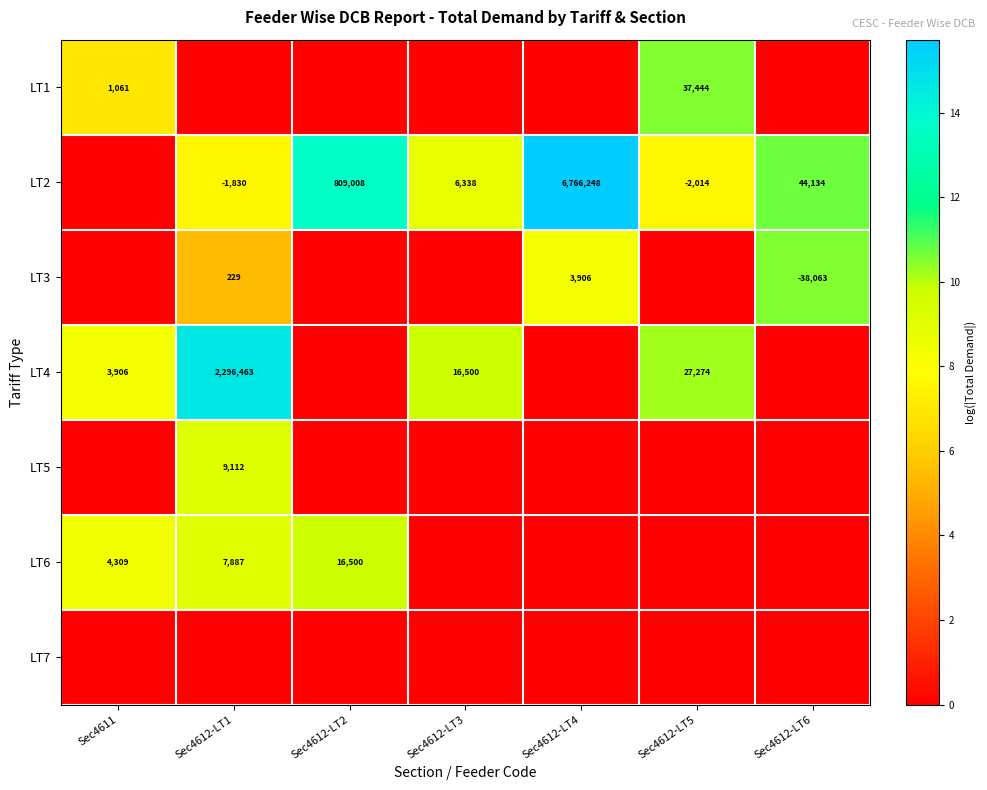

Is the value of LT6 at Sec4612-LT1 greater than the value of LT2 at Sec4612-LT4?

No